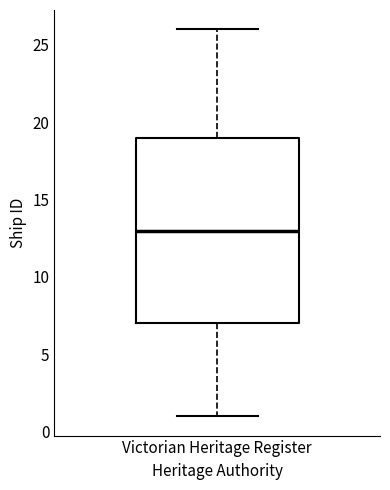

Transcribe this box plot: give where the median line is, the range the box spans, and where the two whiskers end, as read against the y-axis. The values are not printed on the chart, so give them approximately, as read against the axis.

median 13, box 7 to 19, whiskers 1 to 26